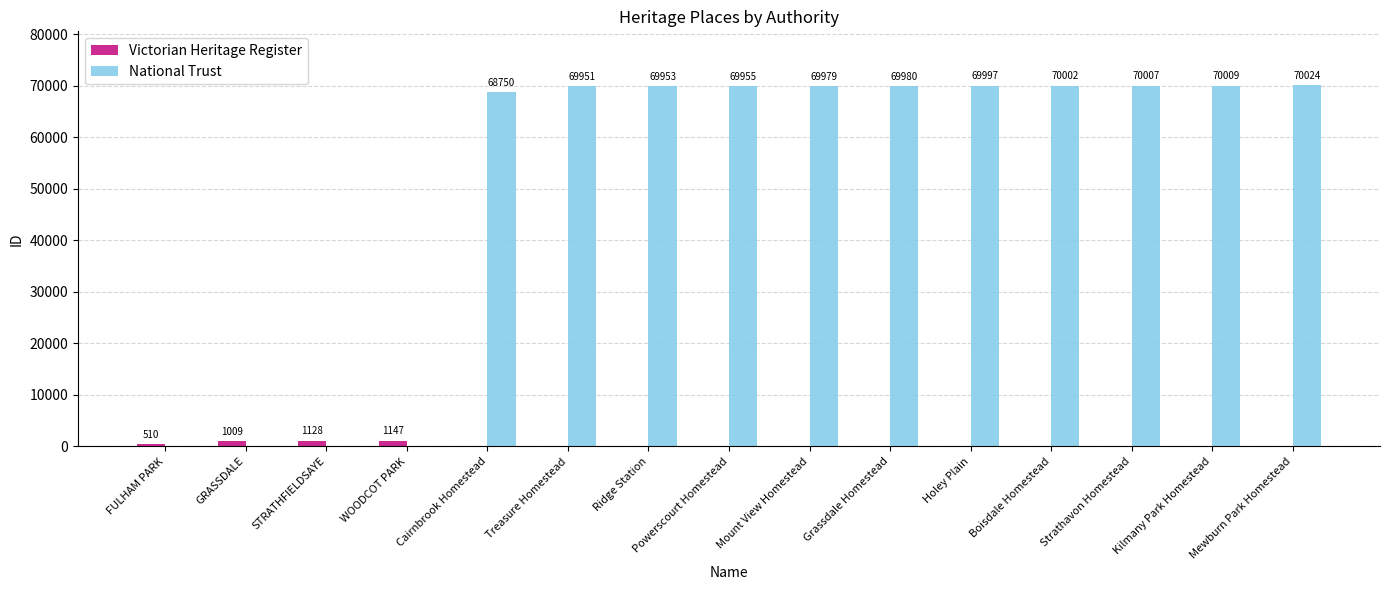

Where is National Trust nearest to the value 35012?

Cairnbrook Homestead